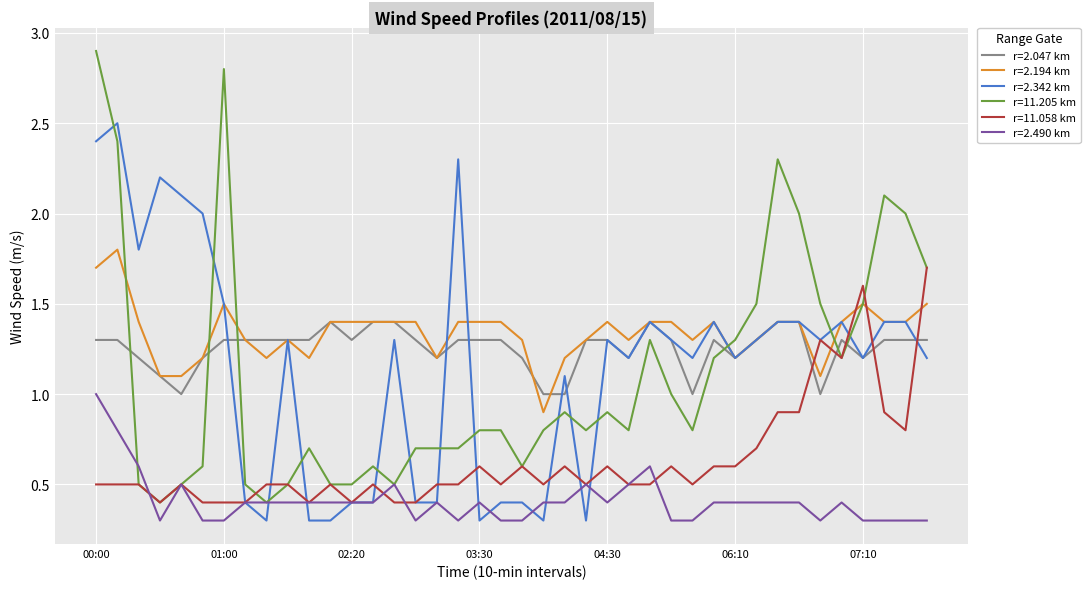

What is the smallest value displayed?

0.3